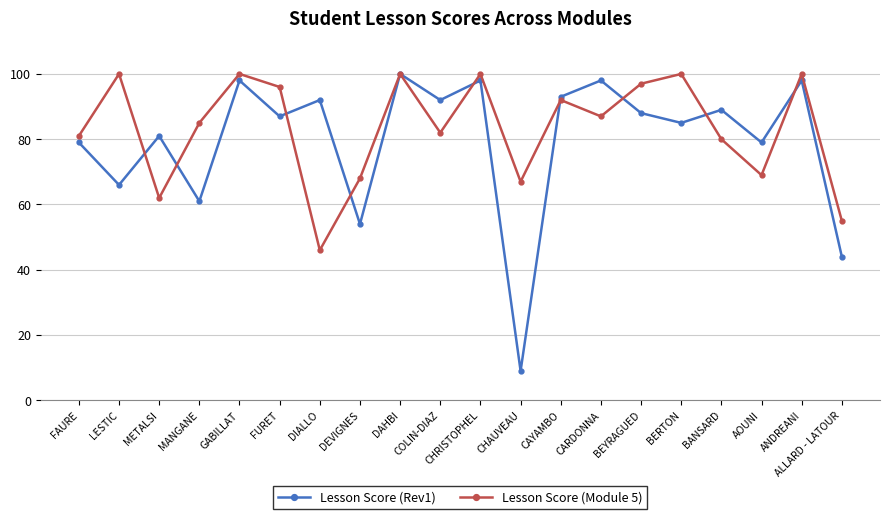

At which label does Lesson Score (Module 5) first exceed 87?

LESTIC